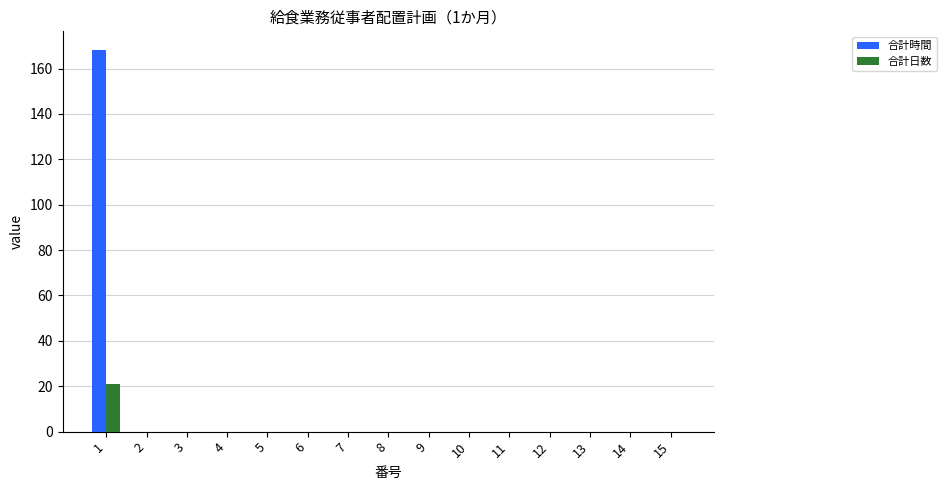

What is the greatest value displayed?

168